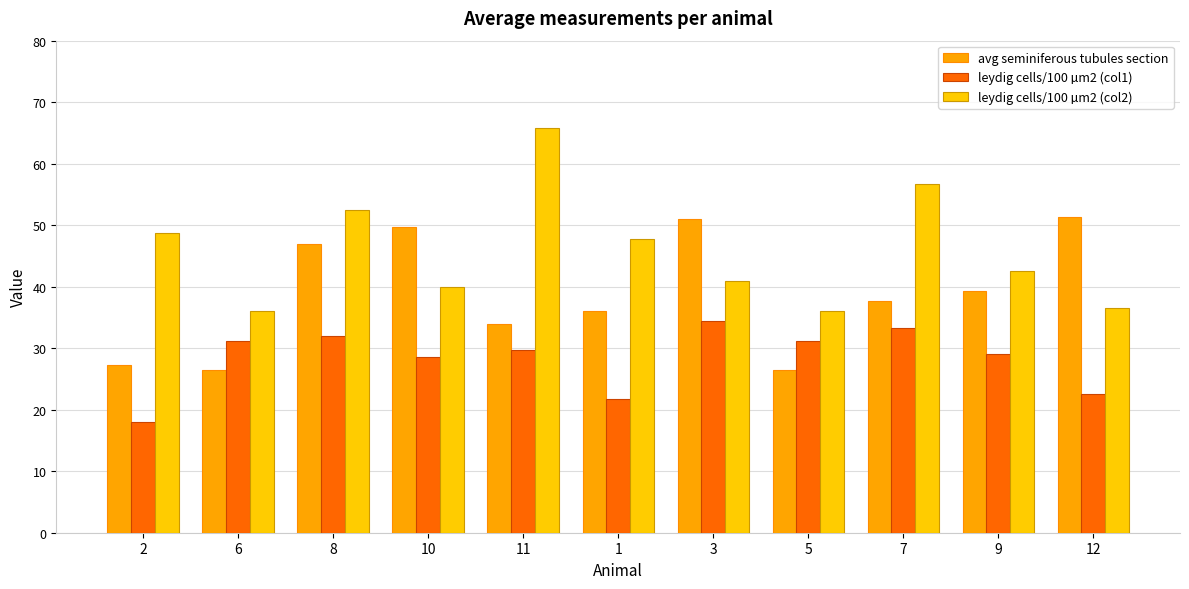

What is the average value of the leydig cells/100 µm2 (col2) series?

45.8